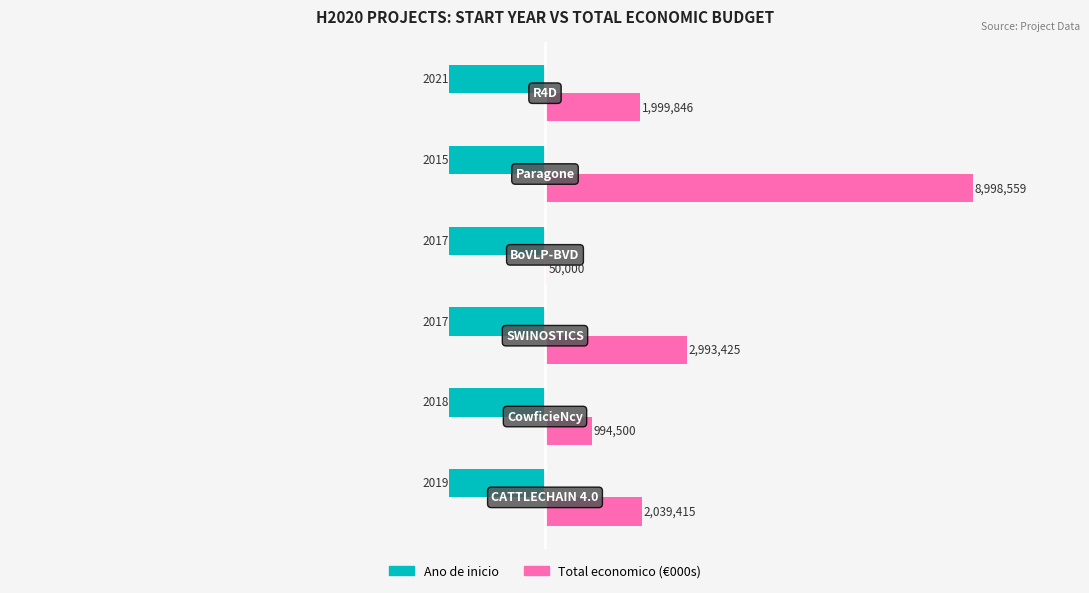

What are all the series names shown in the legend?

Ano de inicio, Total economico (€000s)